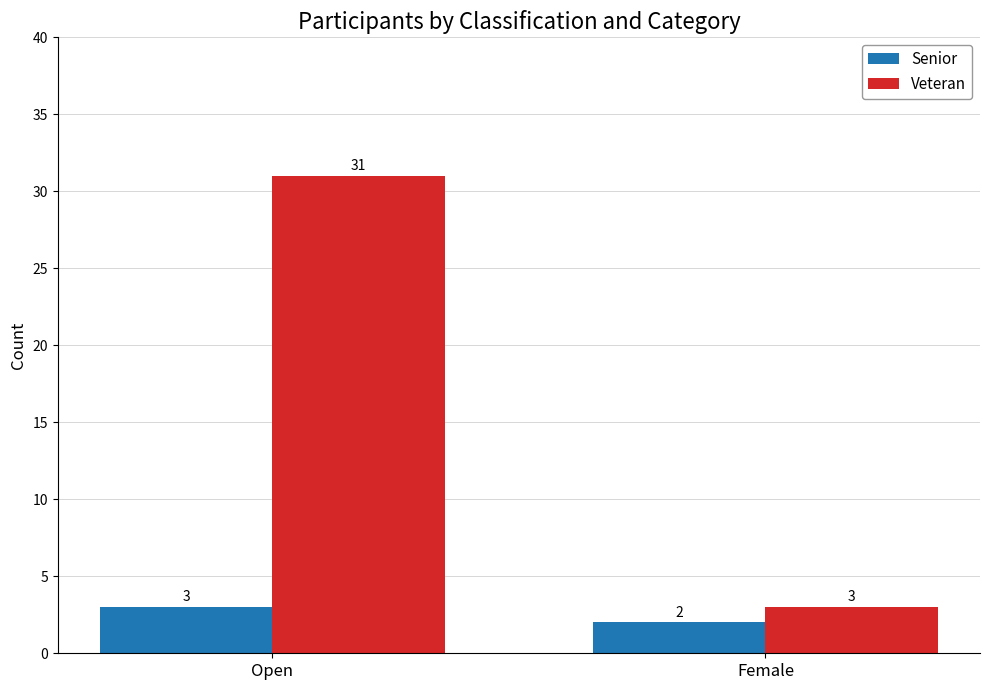

How many data points in Veteran are less than 31?

1